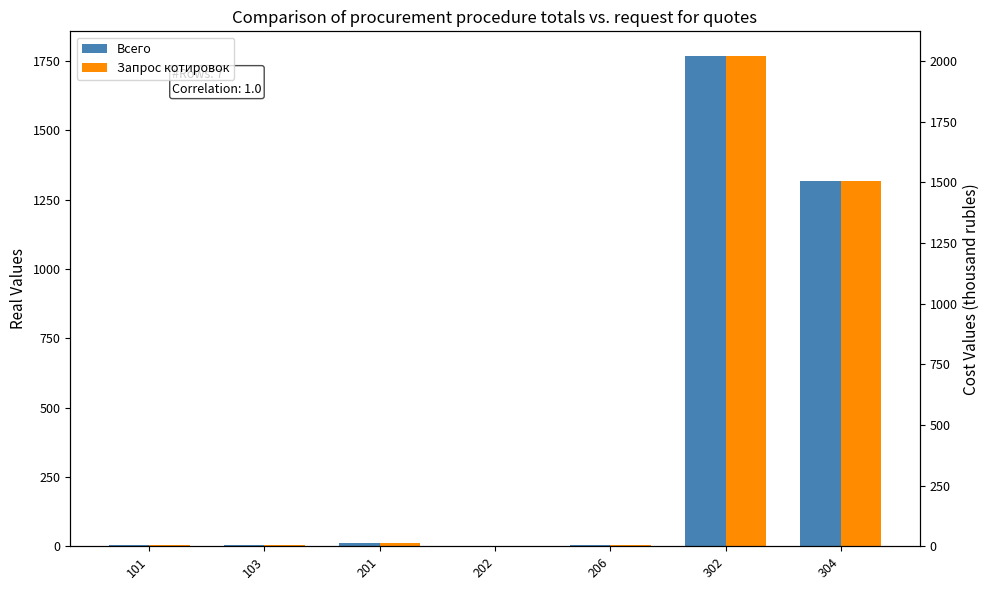

True or false: Всего has a value of 671 at 302.

False